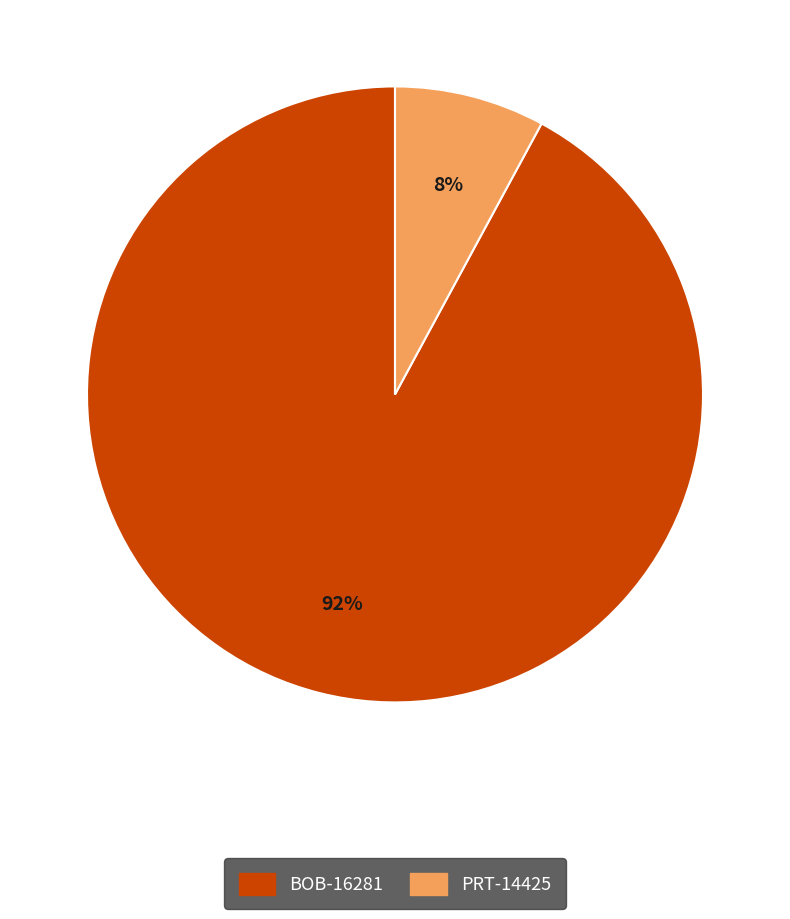

The BOB-16281 slice represents 83% of the pie. True or false?

False